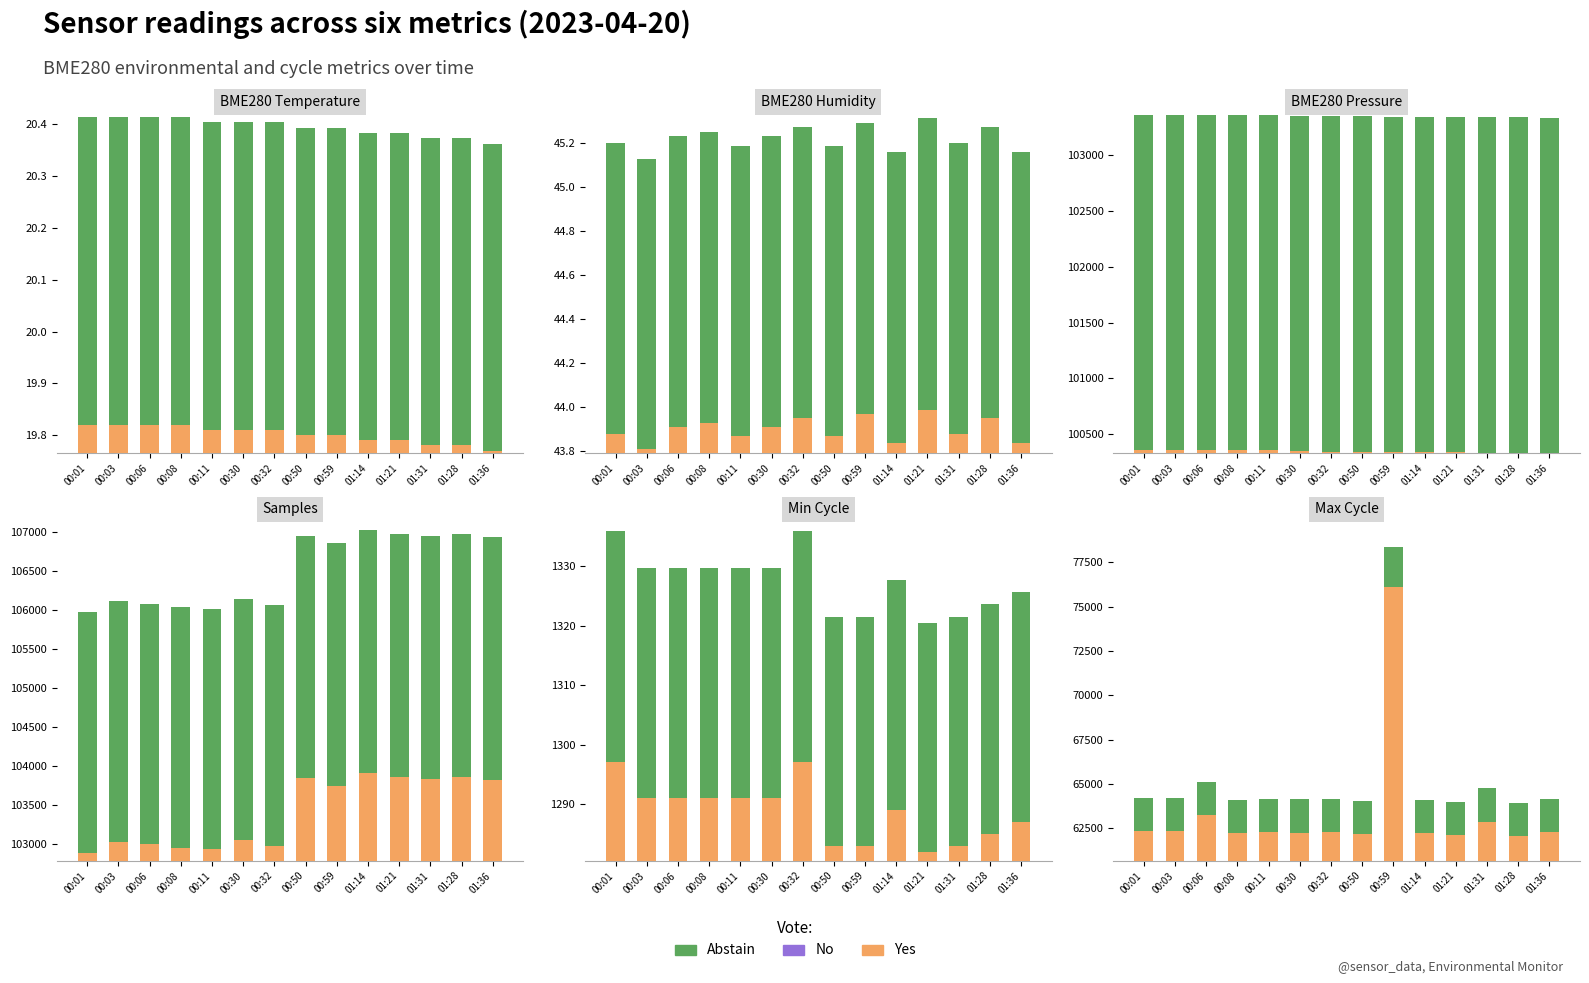

What is the difference between the highest and lowest values at 00:03?

103023.4